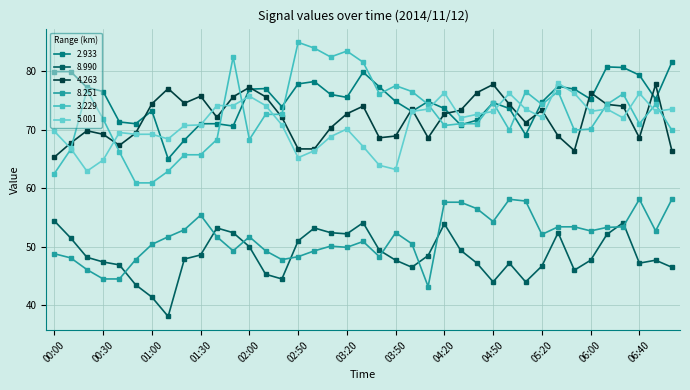

True or false: 4.263 and 8.990 intersect in this chart.

False